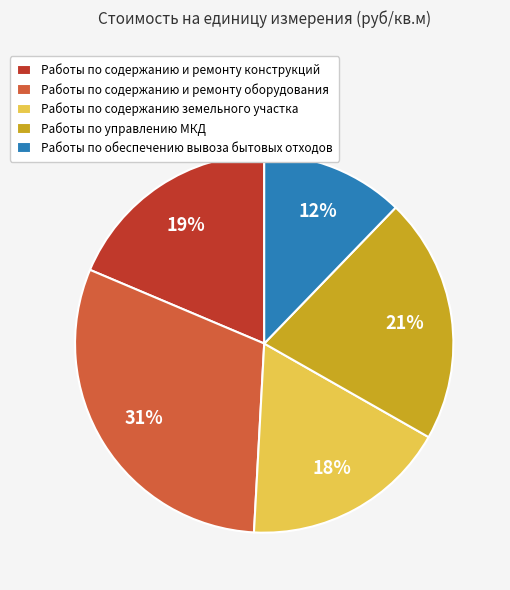

To the nearest percent, what percentage of the pie is Работы по содержанию и ремонту конструкций?

19%